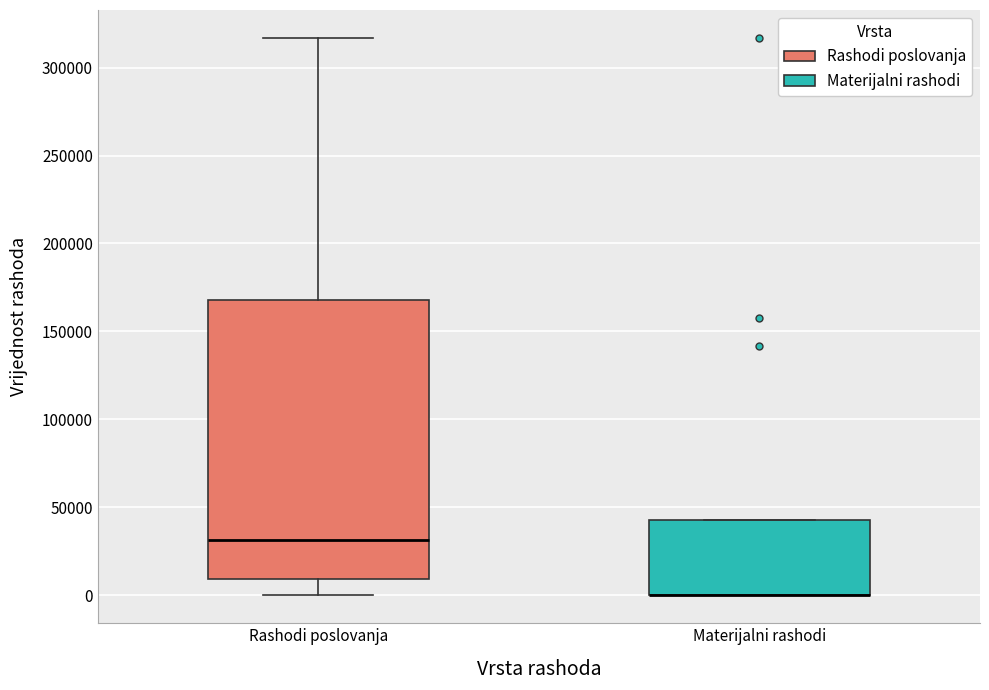

Reading left to right, read every box against the y-axis: the position of its median line, the range the box covers, and the ends of its whiskers. The values are not printed on the chart, so give them approximately, as read against the axis.

Rashodi poslovanja: median 30000, box 10000 to 170000, whiskers 0 to 315000
Materijalni rashodi: median 0 (drawn on the box's lower edge), box 0 to 45000, whiskers 0 to 45000